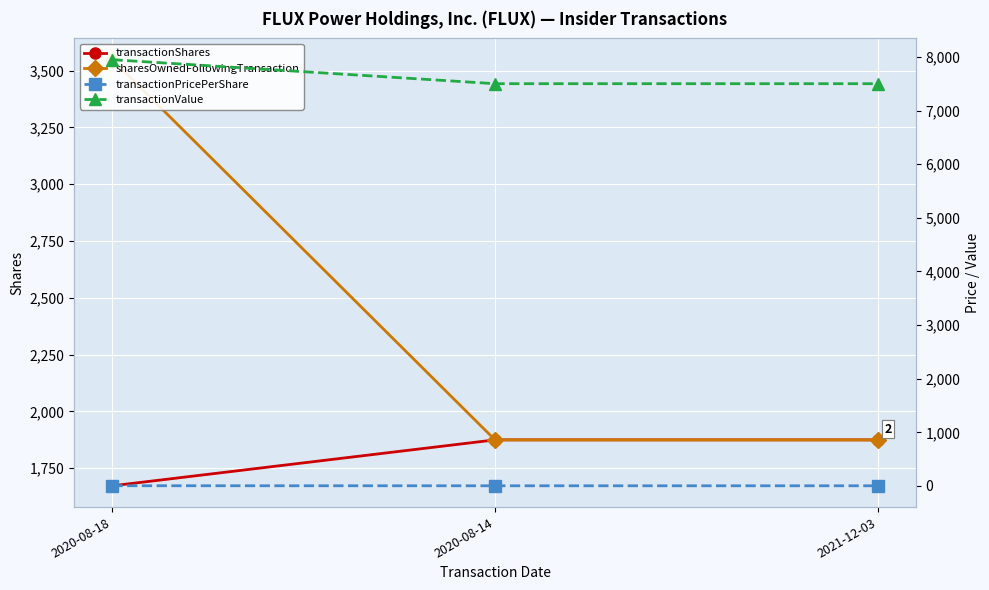

Between 2020-08-14 and 2020-08-18, which is larger?

2020-08-14